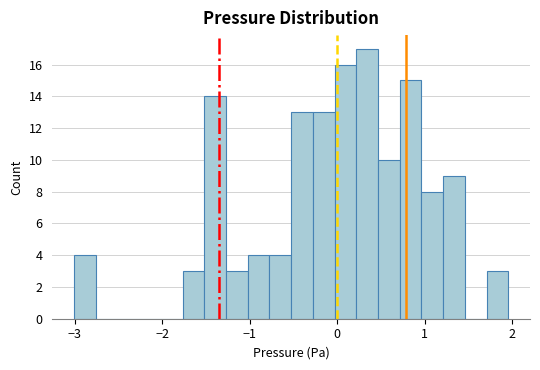

Read against the x-axis, roughly where is the centre of the tallest bar?

0.3